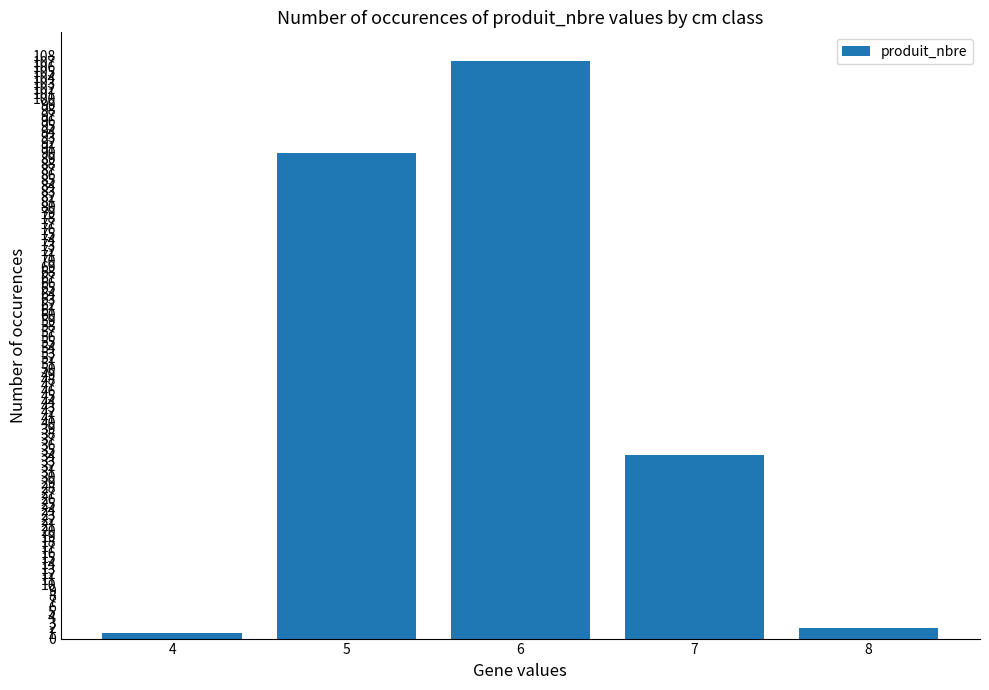

How many values are below 34?

2